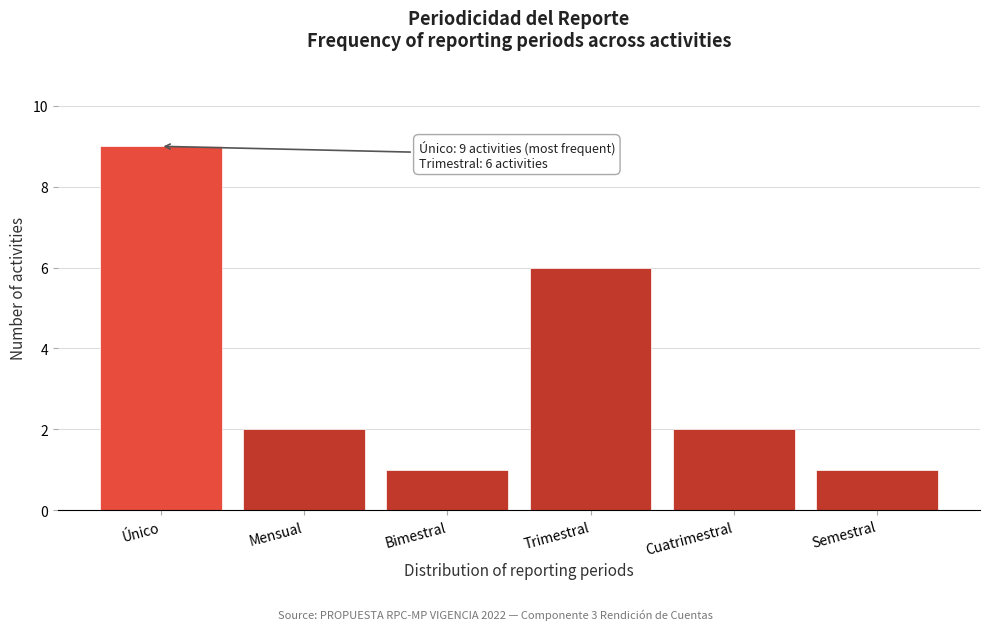

Reading left to right, list all the values displayed in this chart.

9	2	1	6	2	1